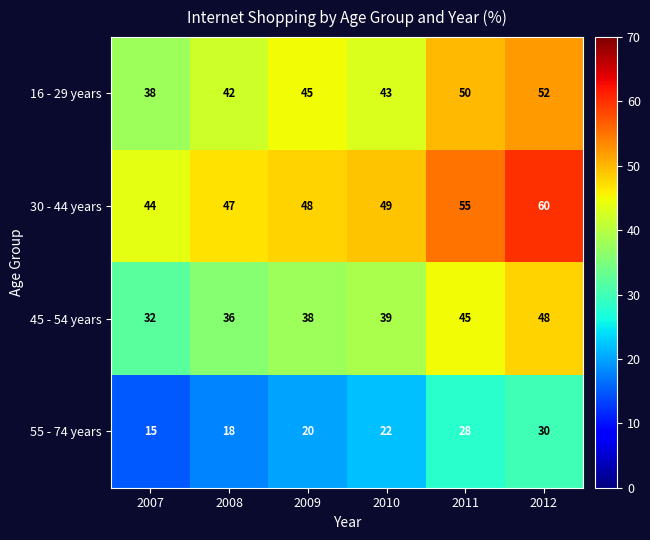

The value of 55 - 74 years at 2011 is 28. True or false?

True